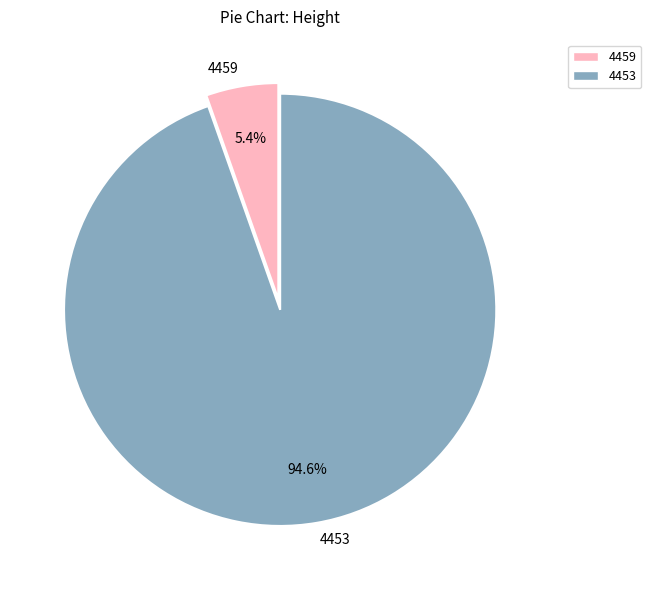

What percentage is NOT represented by 4453?

5.4%